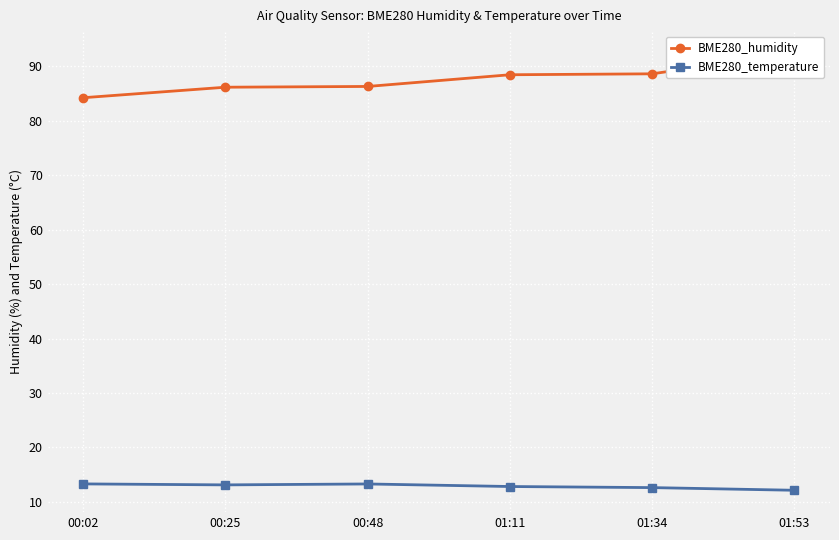

What are all the series names shown in the legend?

BME280_humidity, BME280_temperature